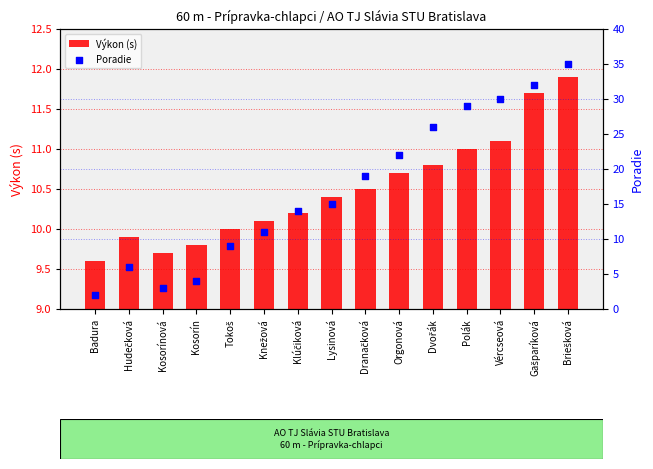

Is the value of Poradie at Tokoš greater than the value of Výkon (s) at Kosorínová?

No